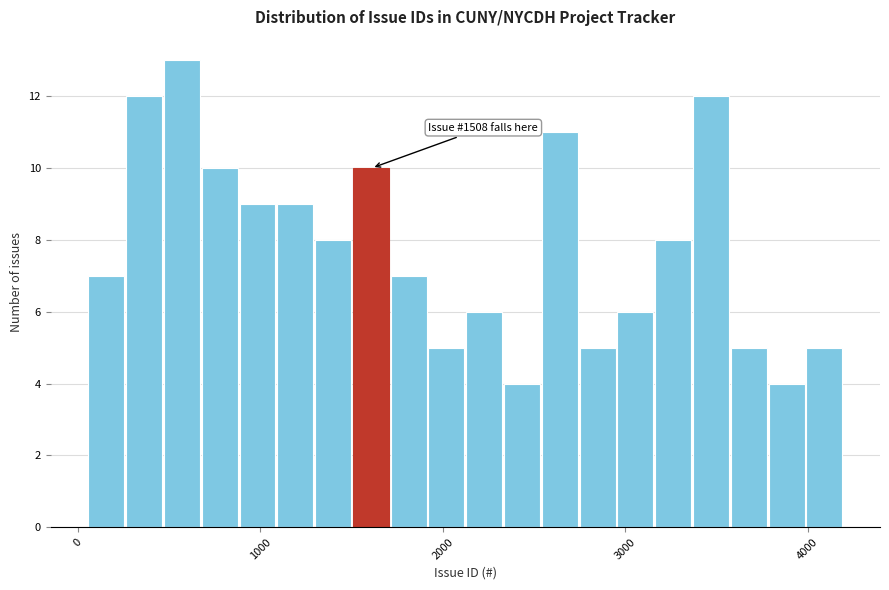

Read against the x-axis, roughly where is the centre of the tallest bar?

600